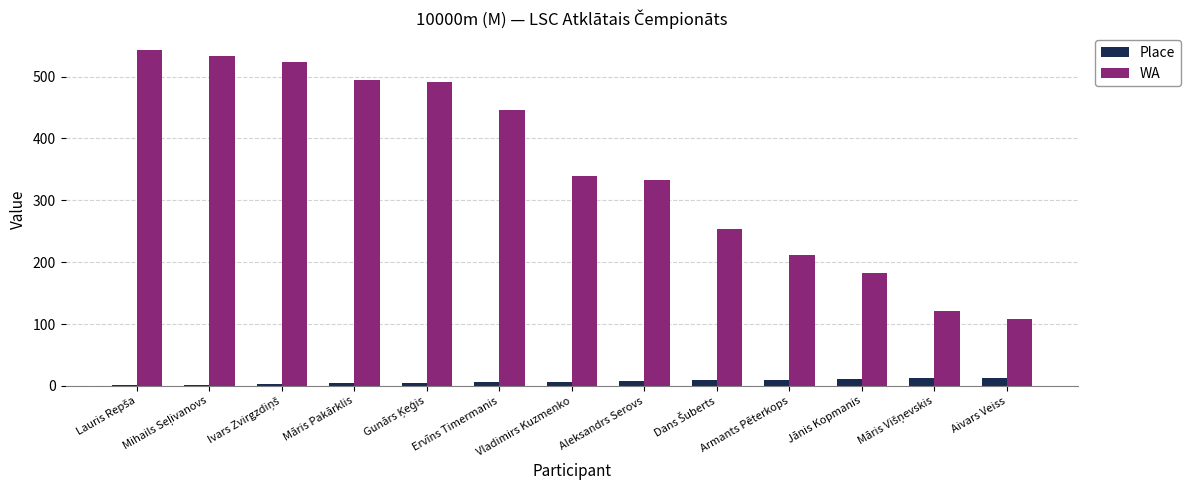

What is the sum of all Place values?

91